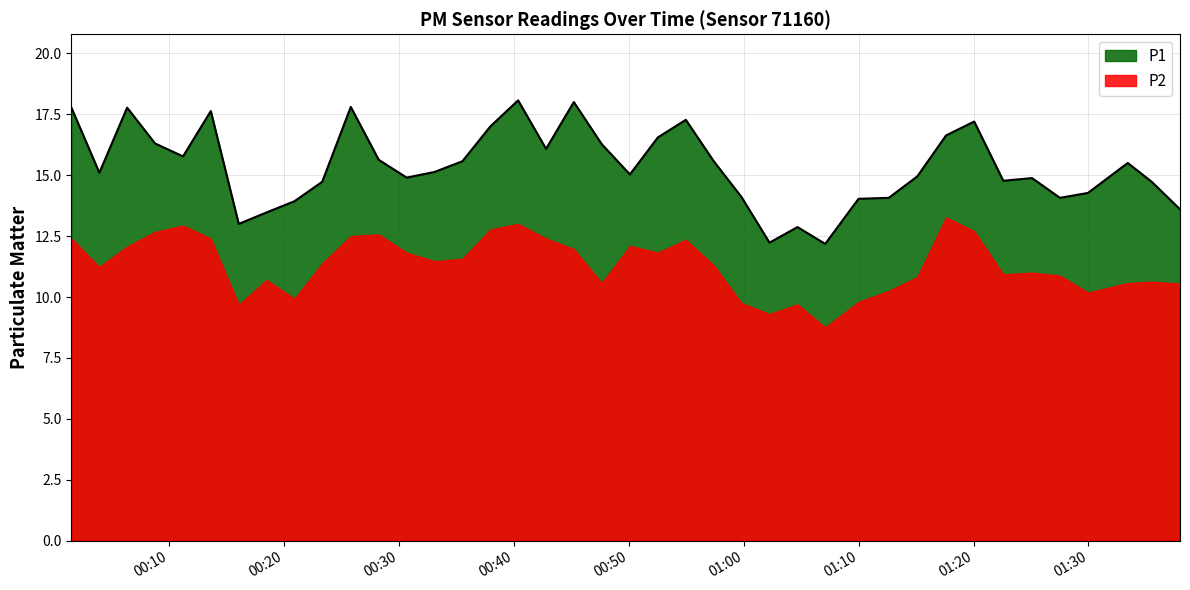

Is the value of P2 at 00:59 greater than the value of P1 at 00:30?

No